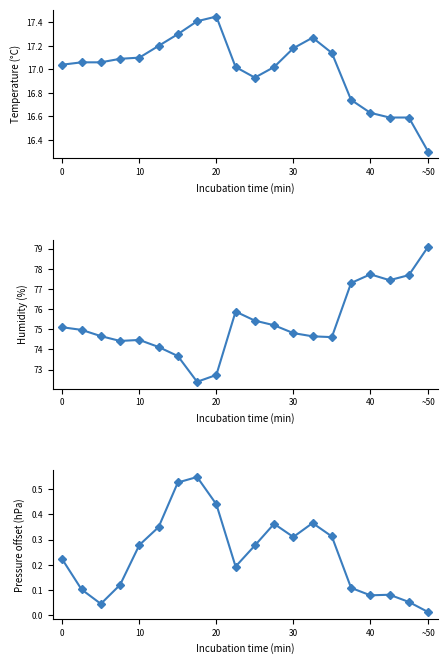

What is the average value of the temperature series?

17.0